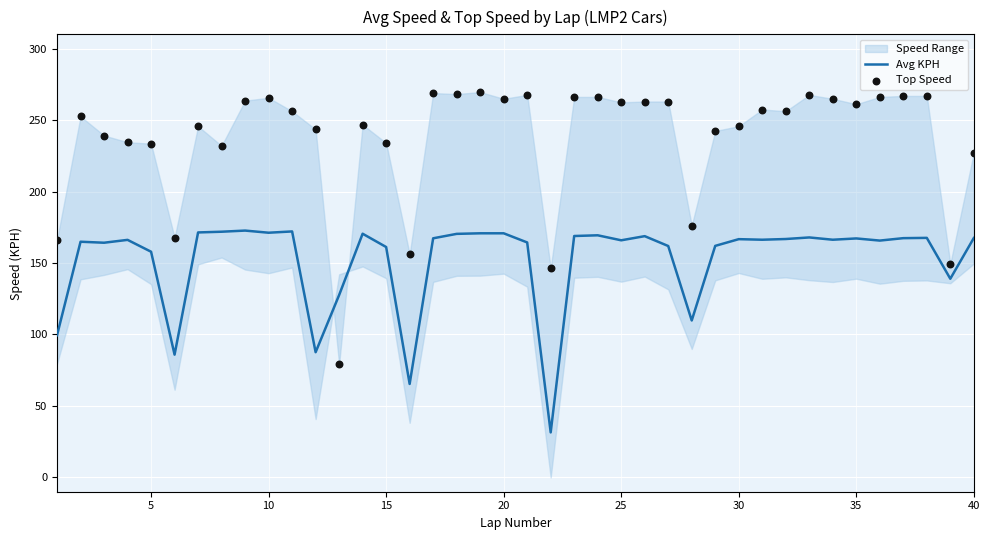

At how many categories does at least one series exceed 143?

39